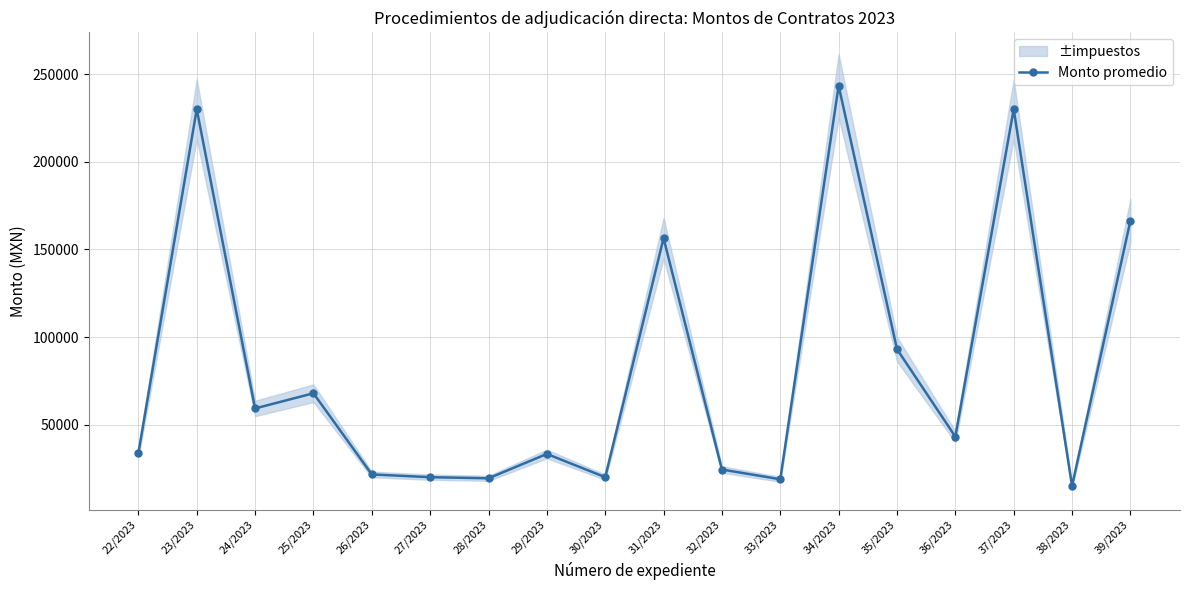

How many data points does each series have?

18